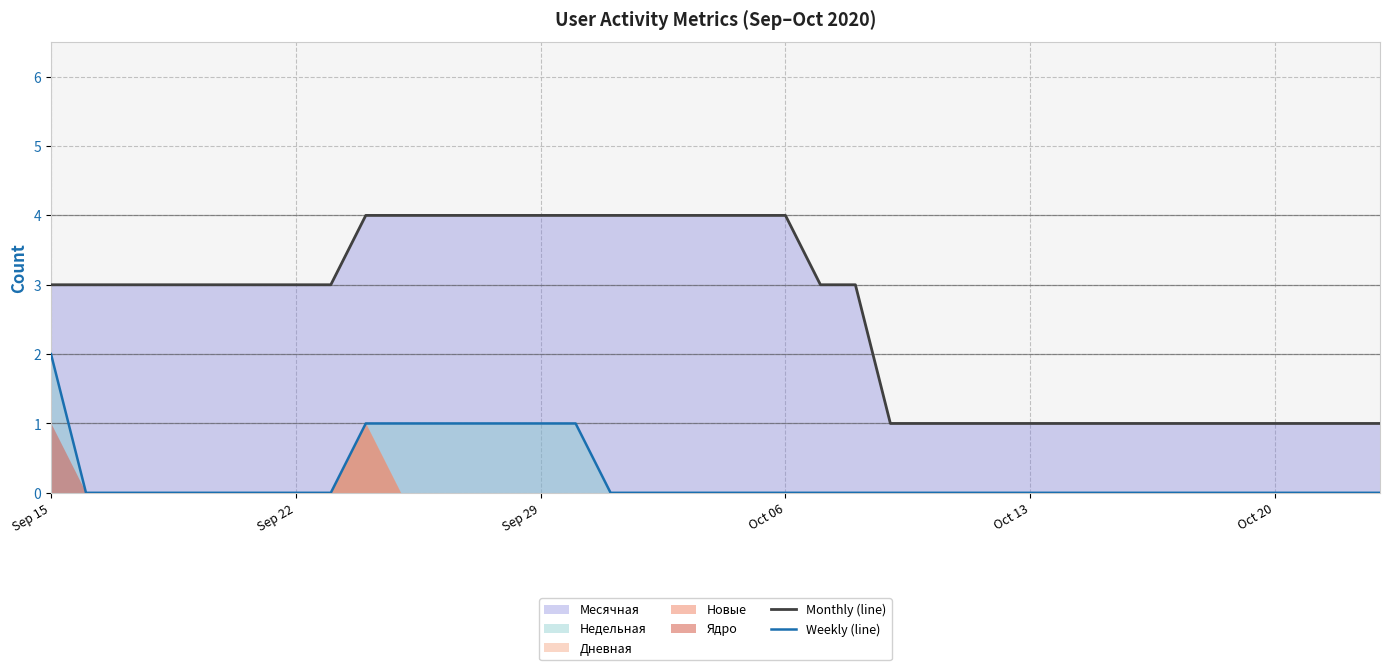

Rank the series by their maximum value, from highest to lowest.

Monthly (line), Weekly (line)